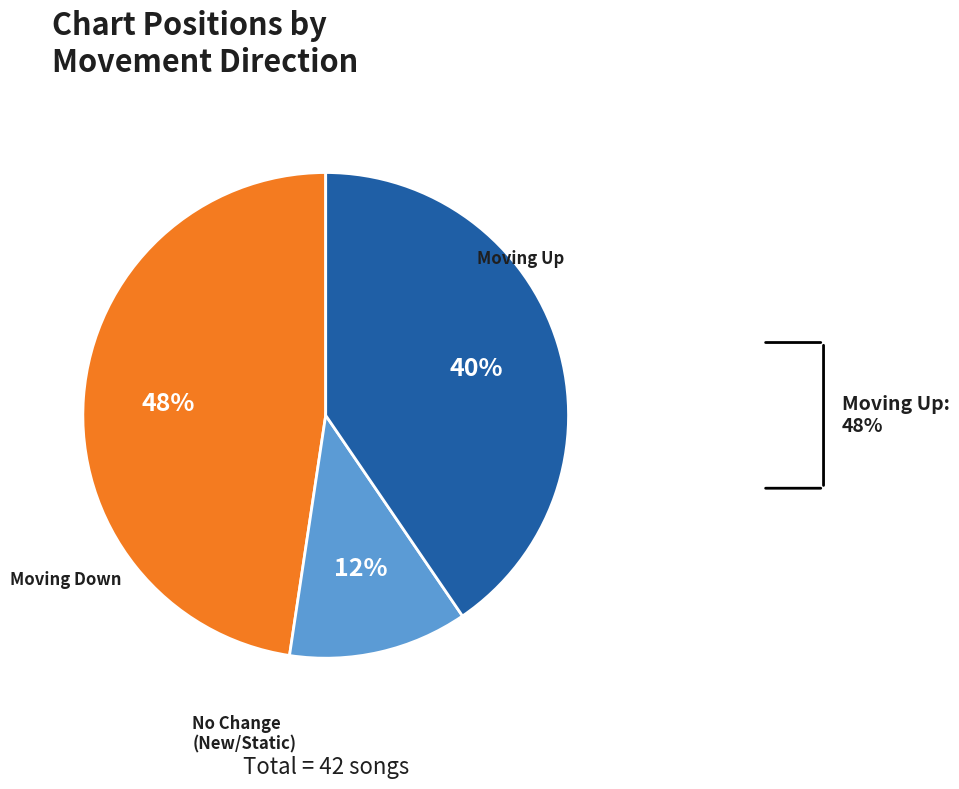

How many slices are in this pie chart?

3